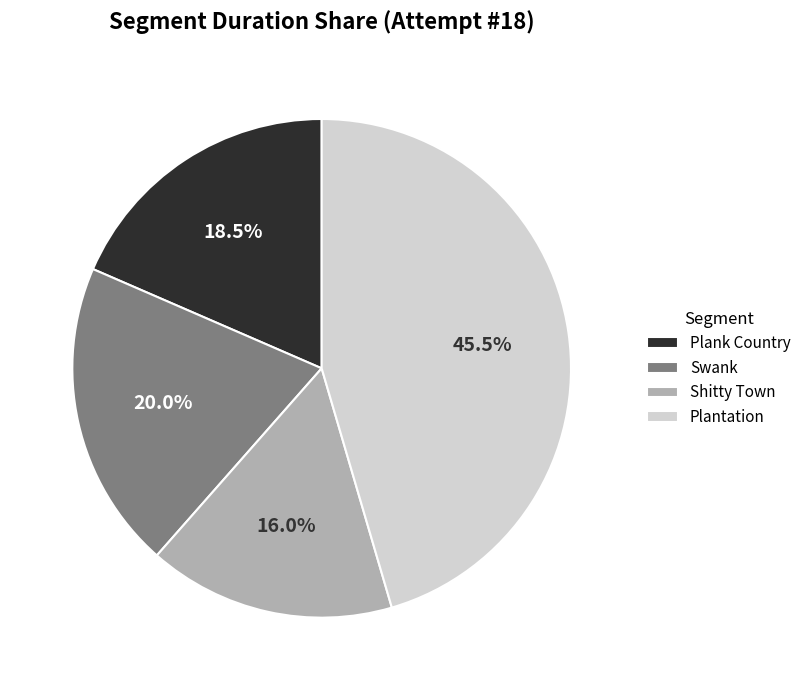

What is the largest slice in the pie chart?

Plantation